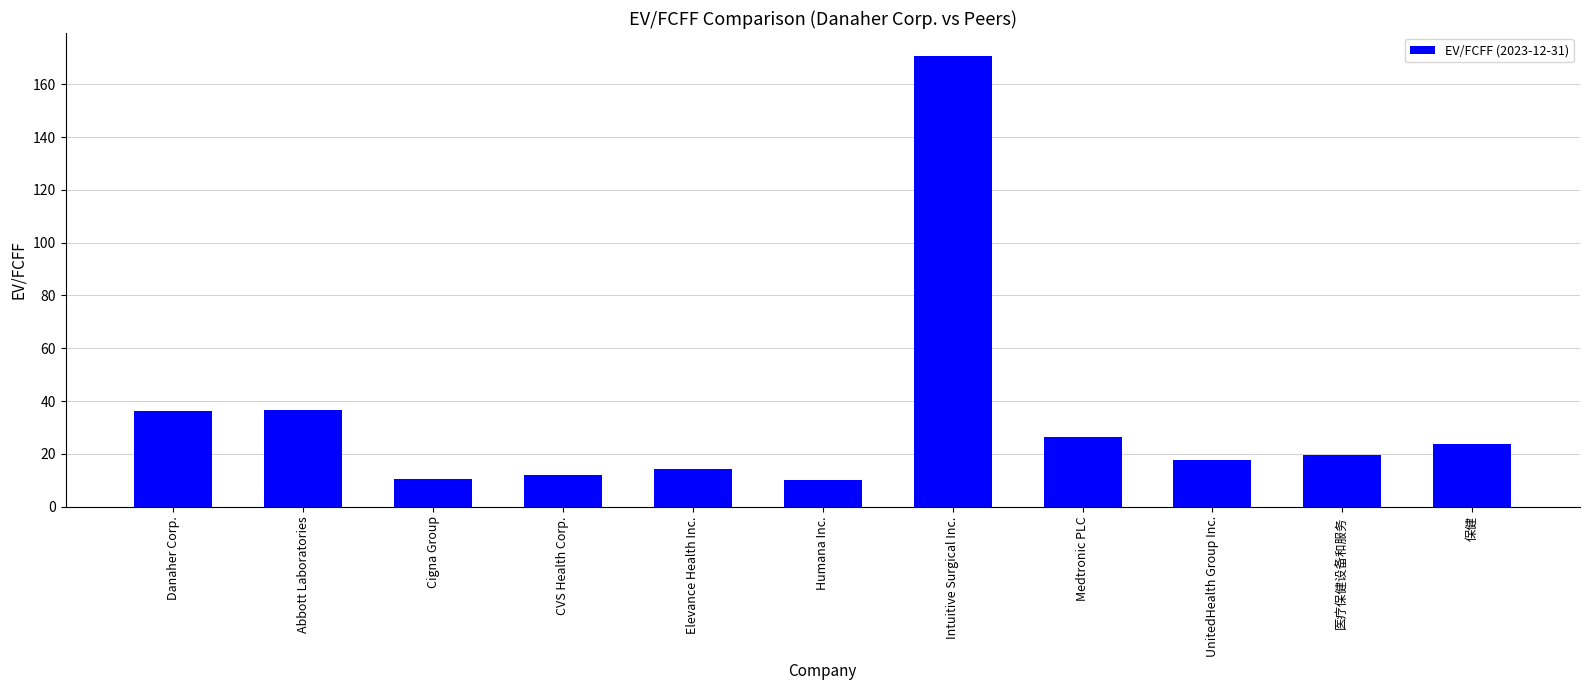

What is the sum of all values?

377.9